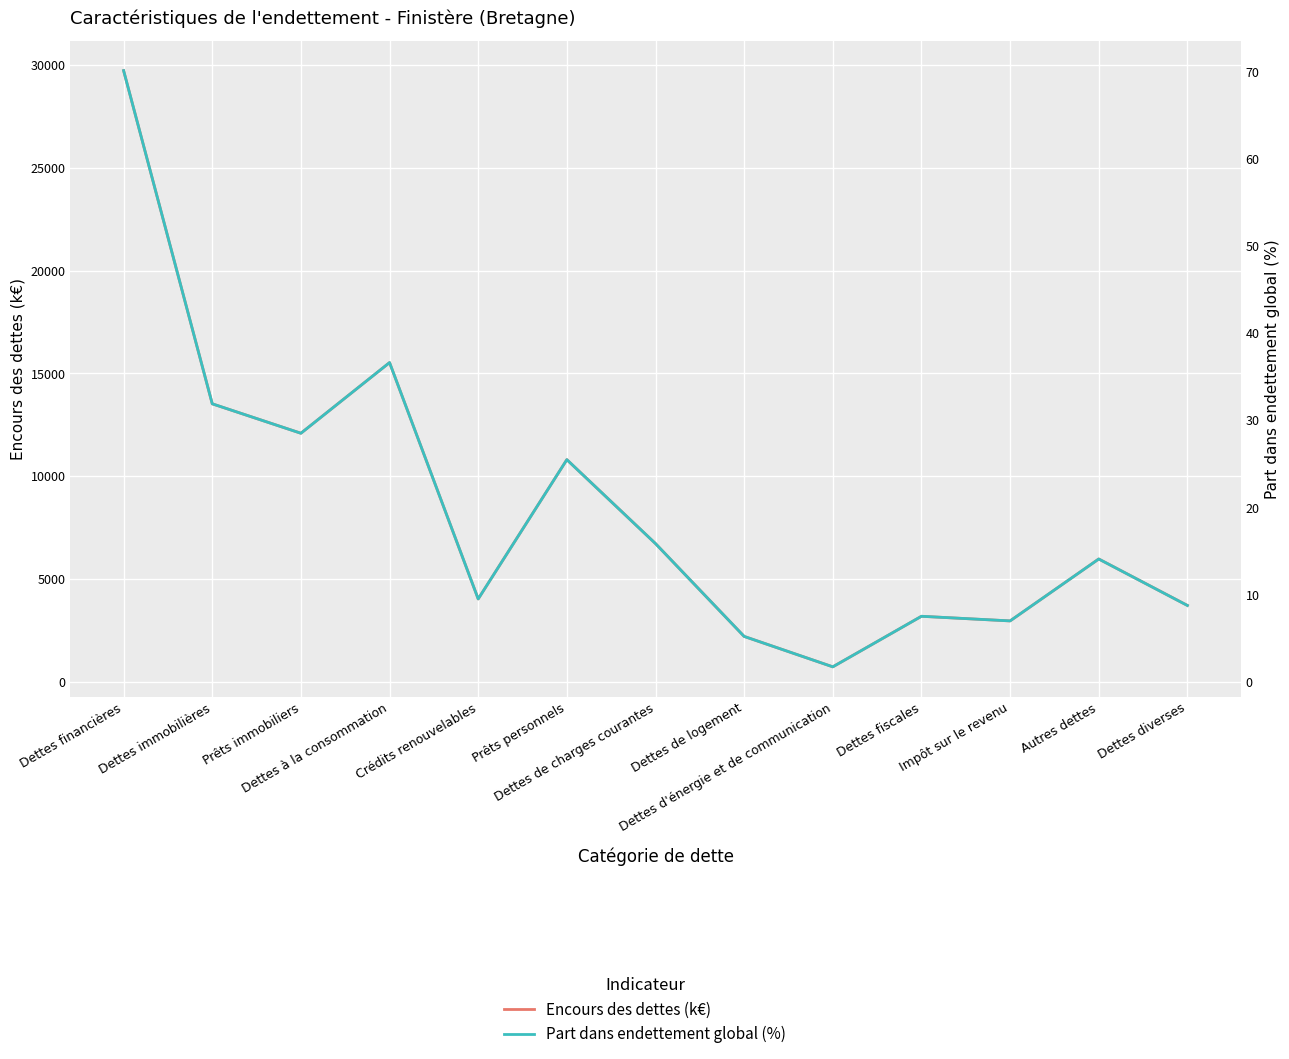

In Part dans endettement global (%), how many points are lower than both neighbors (excluding endpoints)?

4